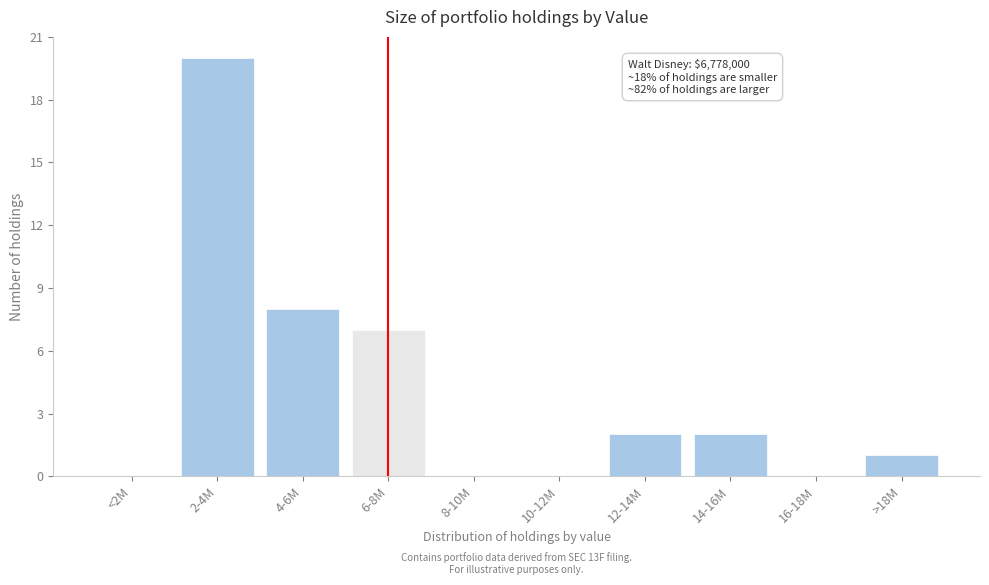

Reading left to right, transcribe all the data shown in this chart.

<2M=0	2-4M=20	4-6M=8	6-8M=7	8-10M=0	10-12M=0	12-14M=2	14-16M=2	16-18M=0	>18M=1